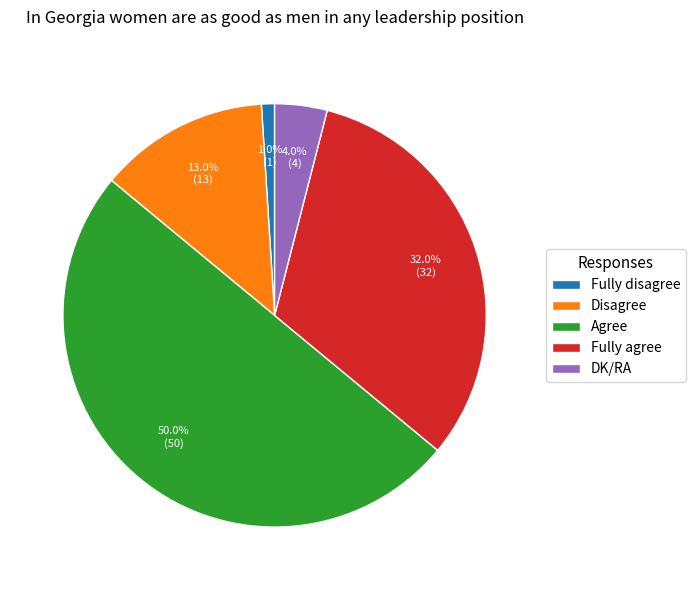

How many segments does this pie chart have?

5